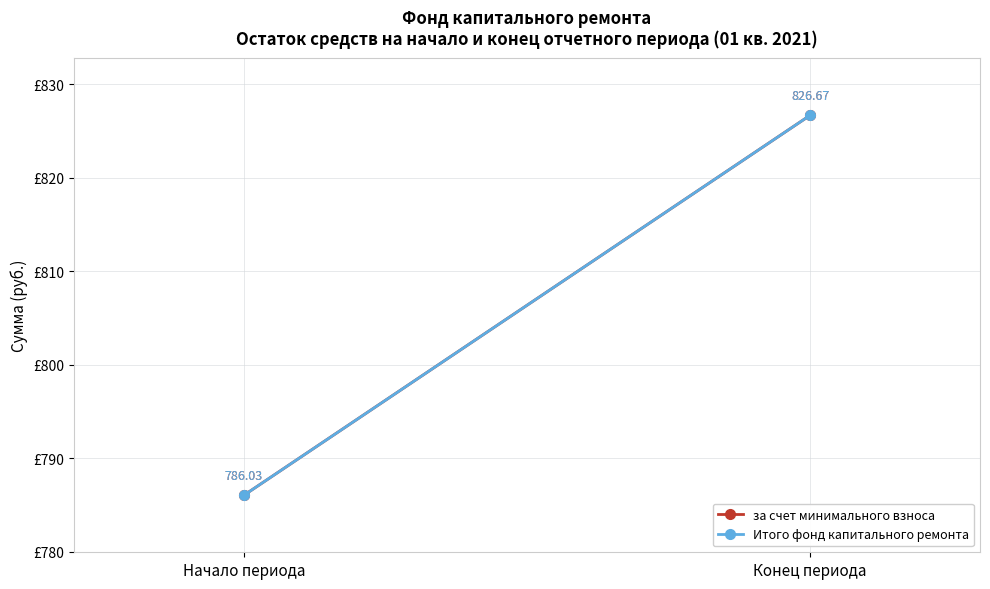

What is the minimum value shown in the chart?

786.0